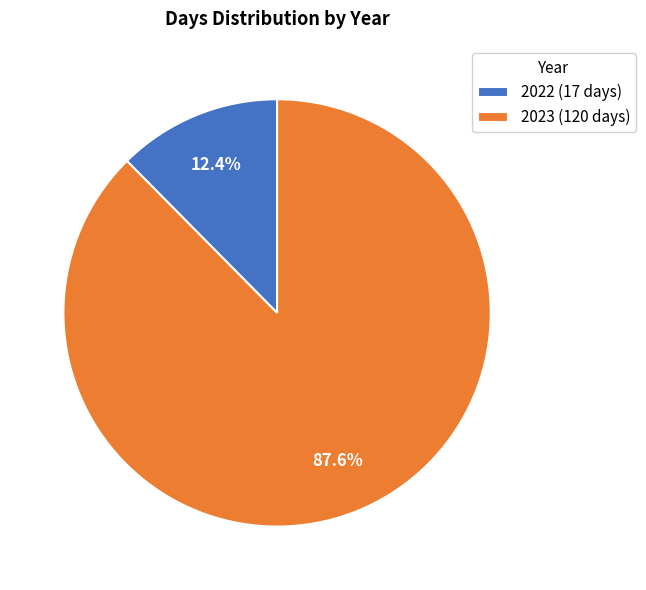

The 2022 slice represents 12% of the pie. True or false?

True